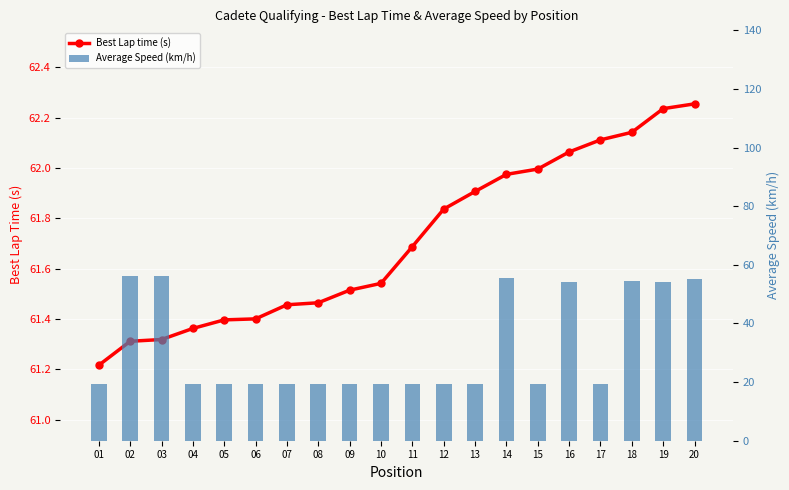

What value does the Best Lap time (s) series have at 15?

62.0